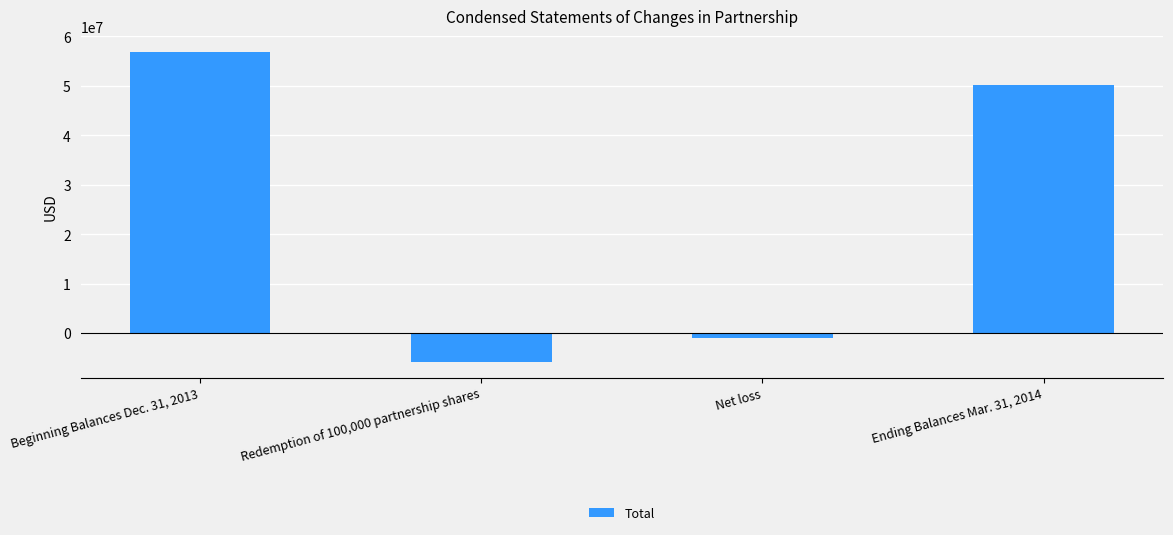

At which category does the chart reach its peak across all series?

Beginning Balances Dec. 31, 2013